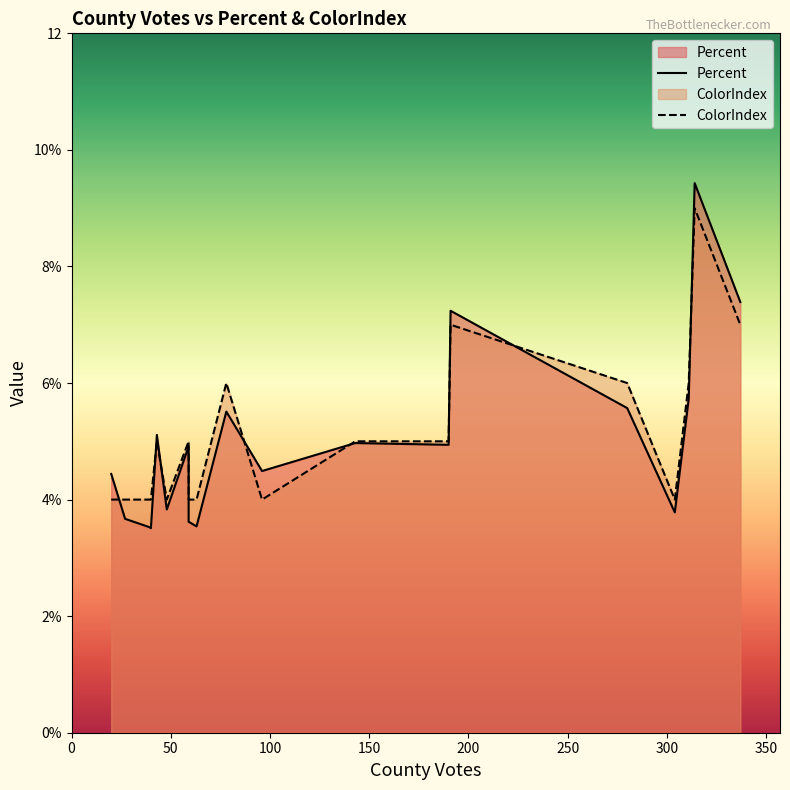

What is the difference between the maximum and second lowest values in the Percent series?

5.9